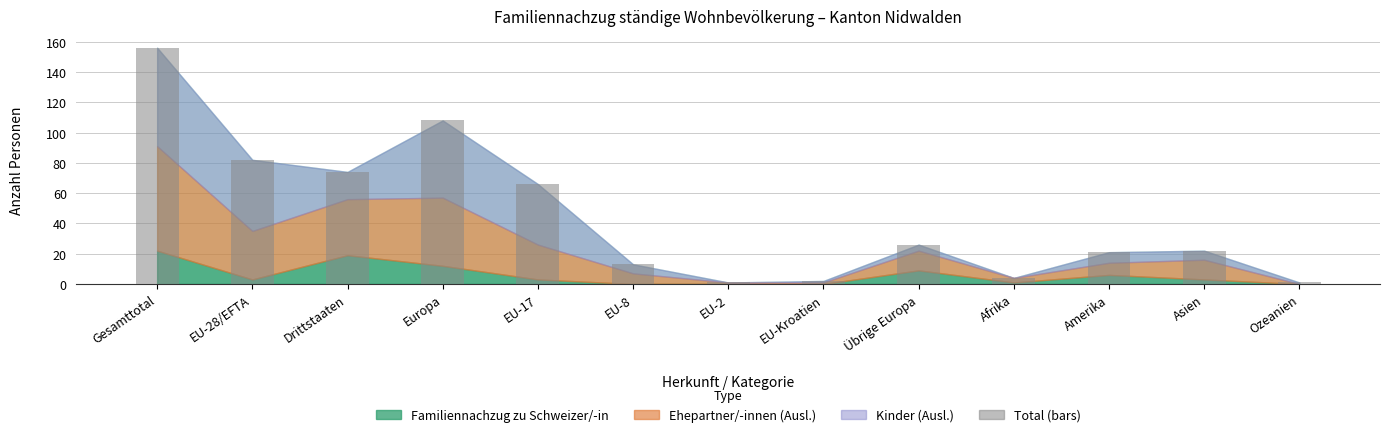

The value at Übrige Europa is 26. True or false?

True